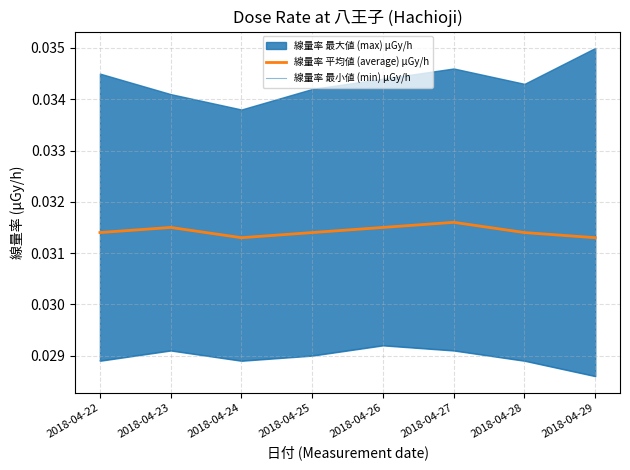

How many interior local peaks does the 線量率 最小値 (min) μGy/h series have?

2